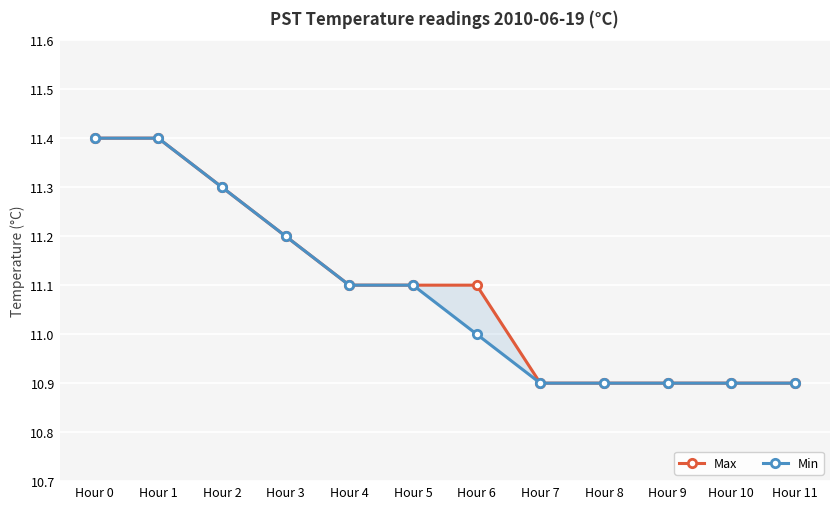

What is the value of the Min point at the 7th from the left?

11.0